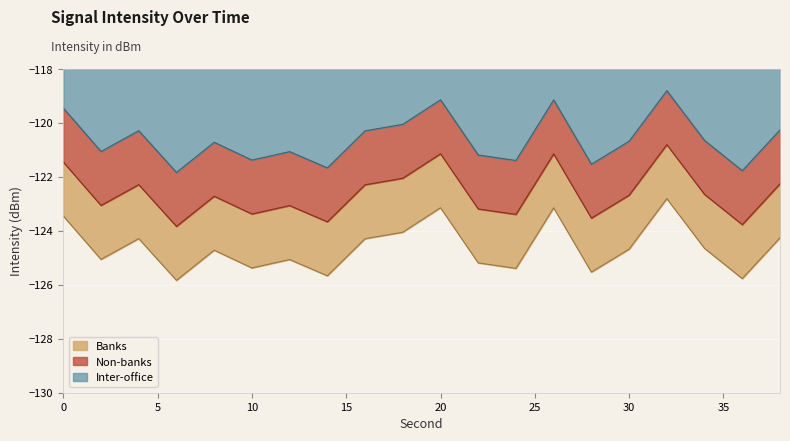

Is it true that the value at 34 is -43.1?

False